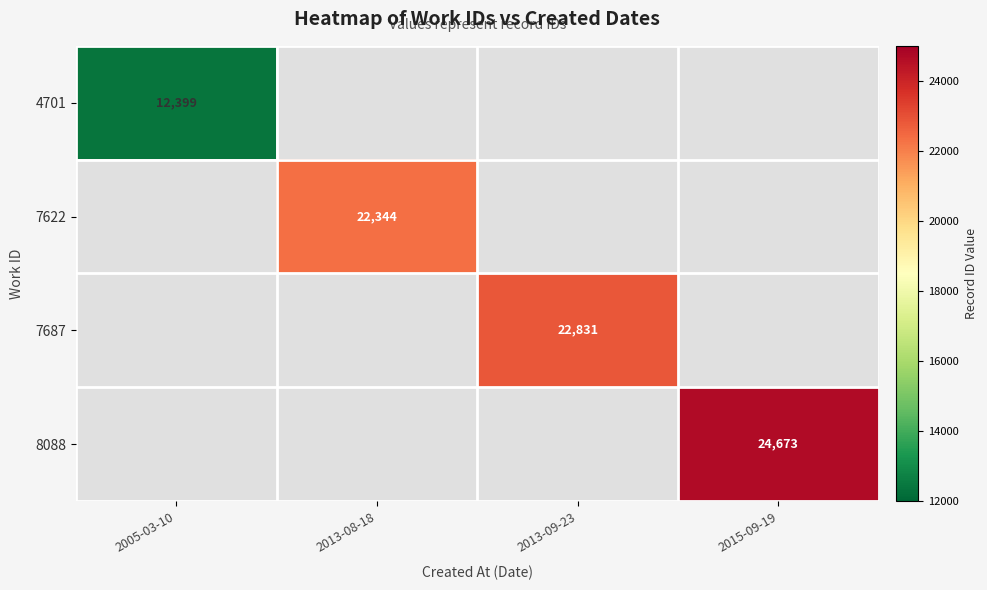

True or false: 7622 has a value of 22344 at 2013-08-18.

True